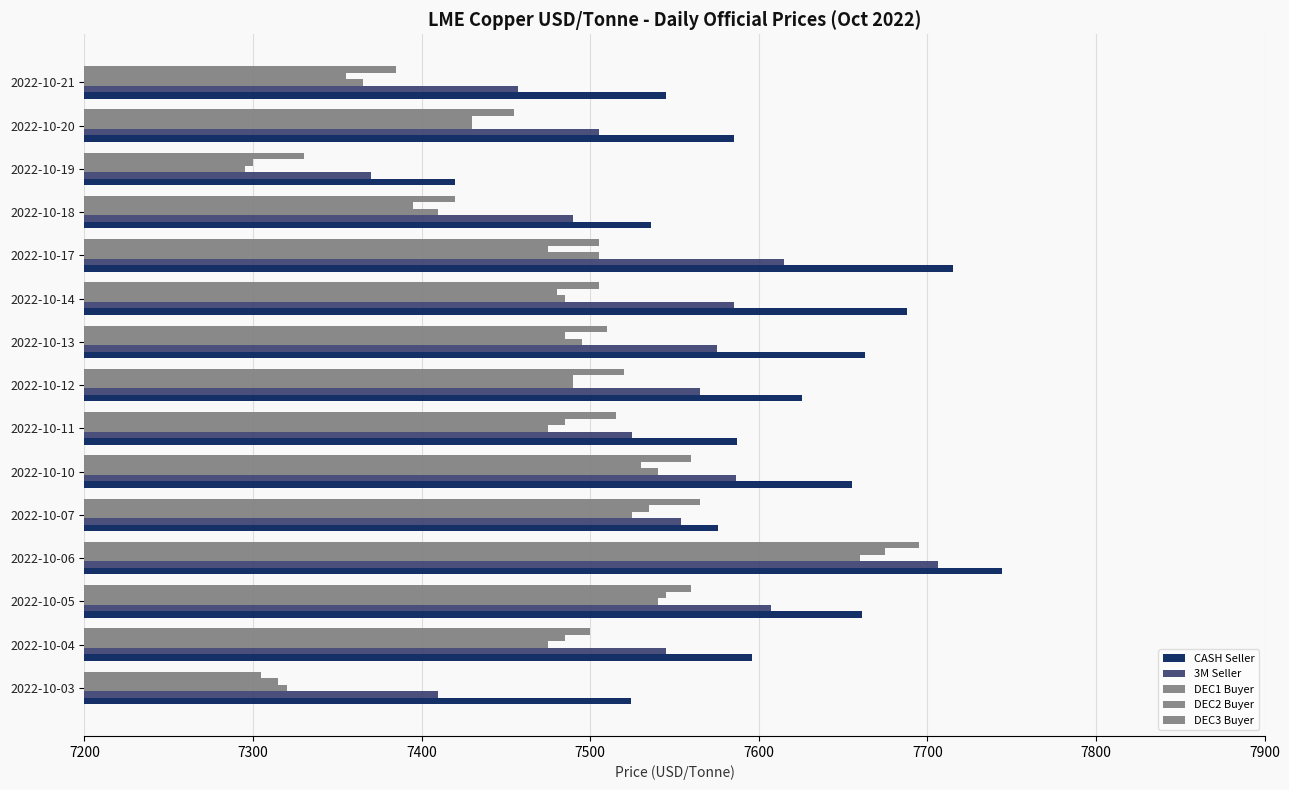

What is the maximum value for CASH Seller?

7744.0